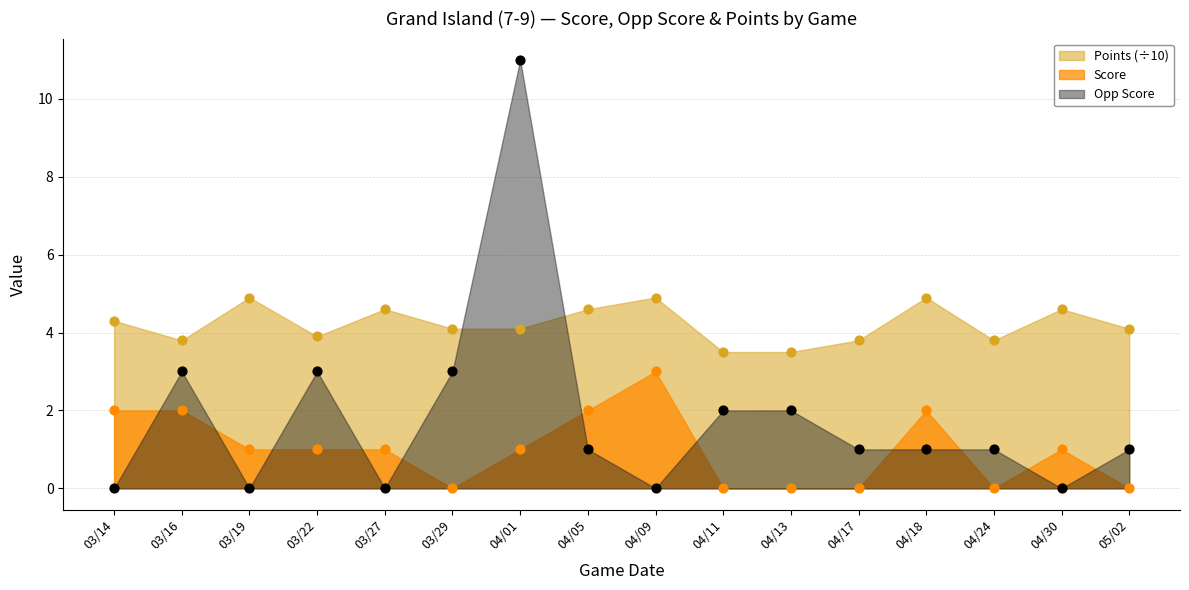

At how many categories does at least one series exceed 9?

1